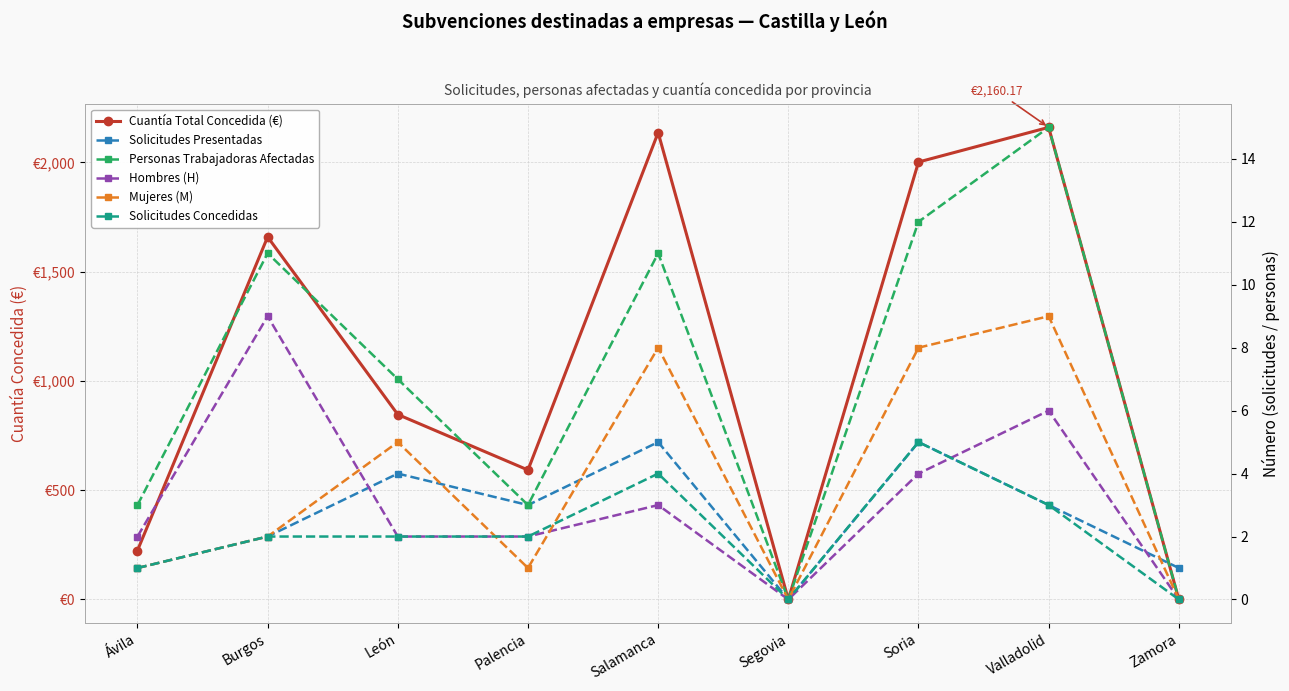

Reading left to right, what are all the values shown in this chart?

Cuantía Total Concedida (€): 224.1	1658.8	846.4	592.4	2136.3	0.0	2001.6	2160.2	0.0
Solicitudes Presentadas: 1.0	2.0	4.0	3.0	5.0	0.0	5.0	3.0	1.0
Personas Trabajadoras Afectadas: 3.0	11.0	7.0	3.0	11.0	0.0	12.0	15.0	0.0
Hombres (H): 2.0	9.0	2.0	2.0	3.0	0.0	4.0	6.0	0.0
Mujeres (M): 1.0	2.0	5.0	1.0	8.0	0.0	8.0	9.0	0.0
Solicitudes Concedidas: 1.0	2.0	2.0	2.0	4.0	0.0	5.0	3.0	0.0